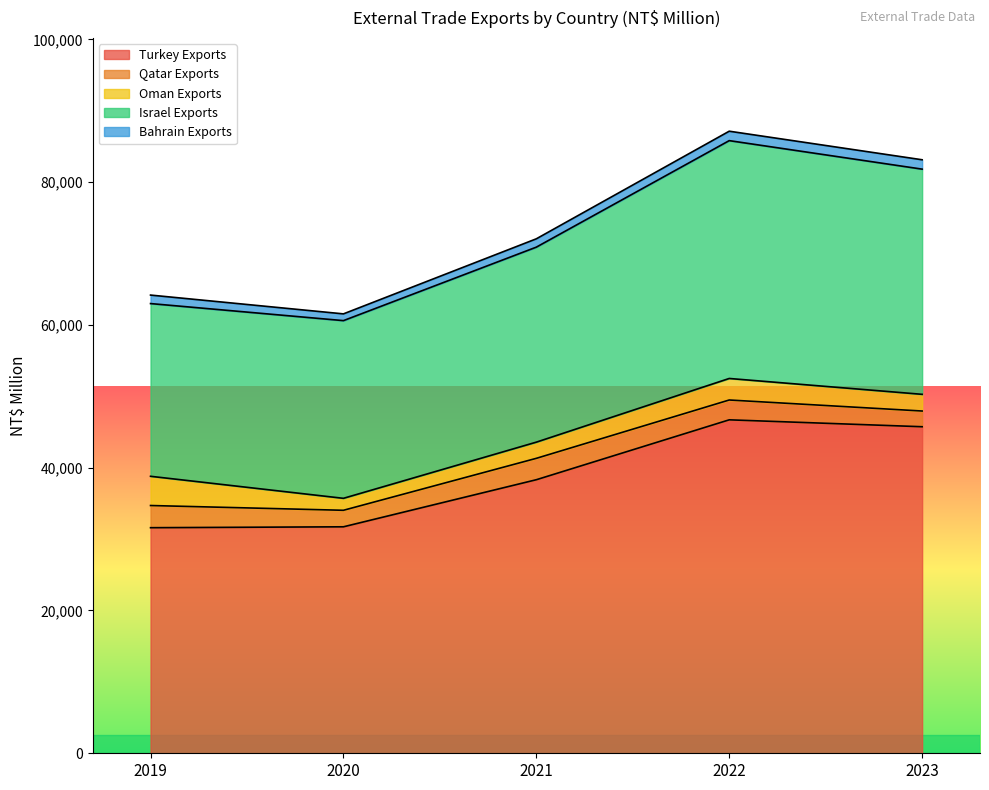

What is the highest value of the Qatar Exports series?

3107